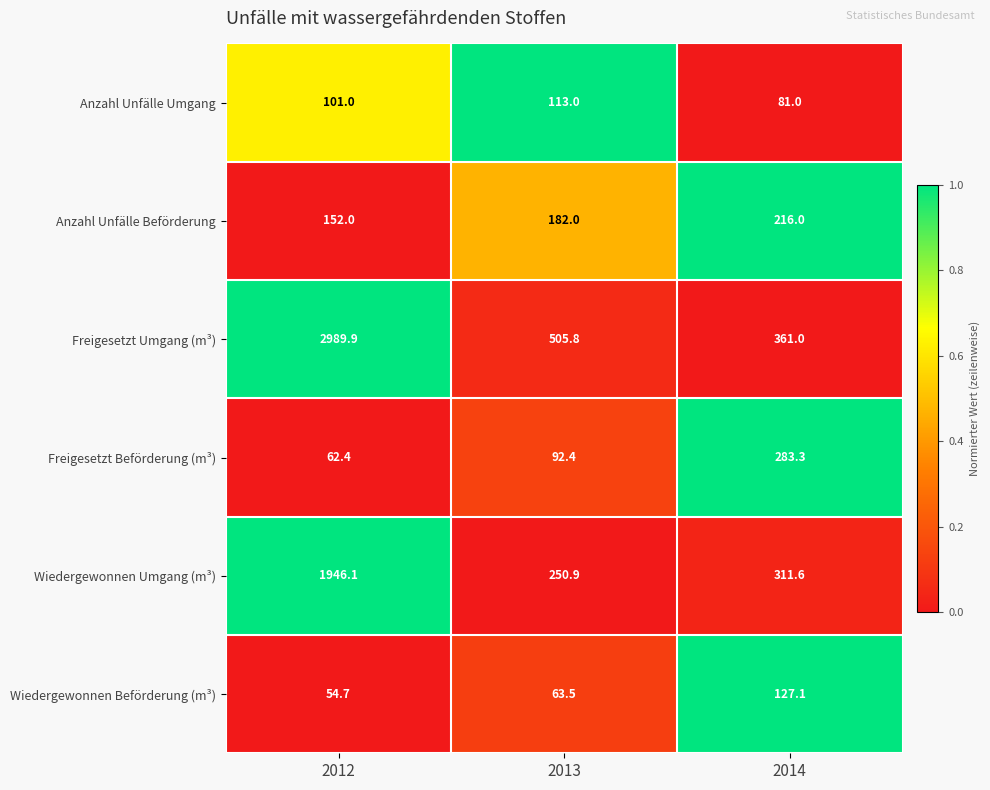

What is the total value across all series at 2014?

1380.0